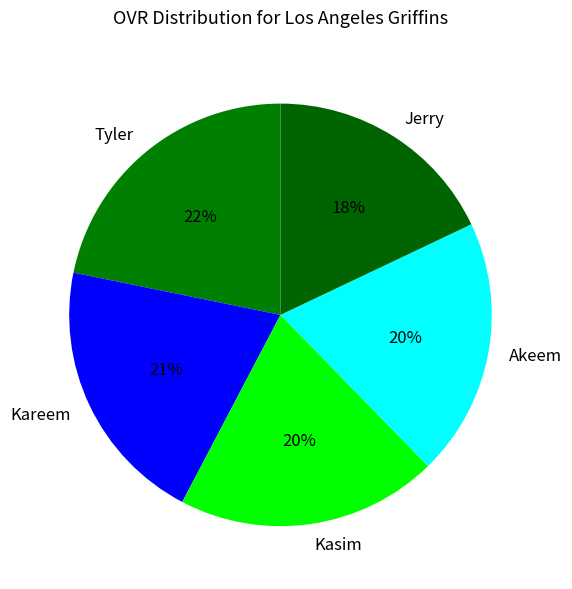

Is it true that Tyler is 22% of the pie?

True